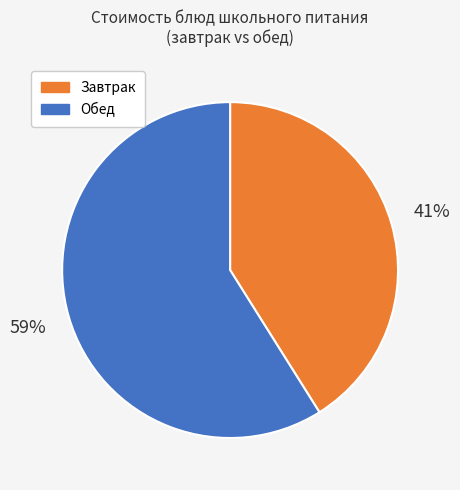

Does Завтрак account for over 50% of the chart?

No